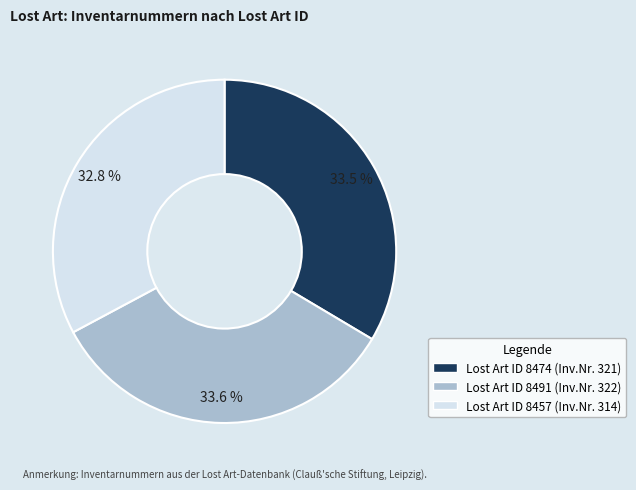

Does any single category account for the majority?

No